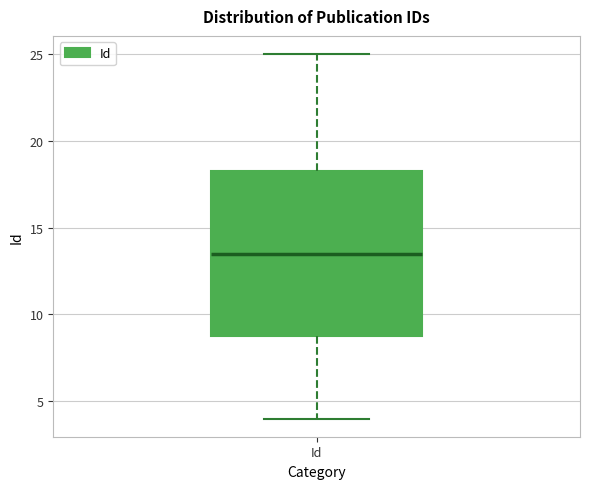

Where is the lower edge of the box for Id on the y-axis? The values are not printed on the chart, so give them approximately, as read against the axis.

9.0